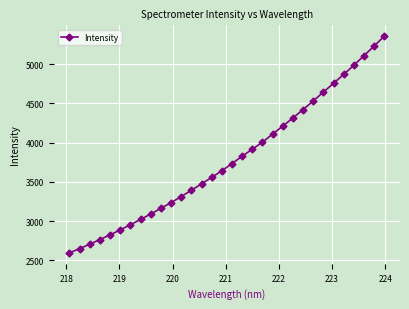

What is the average value?

3789.5